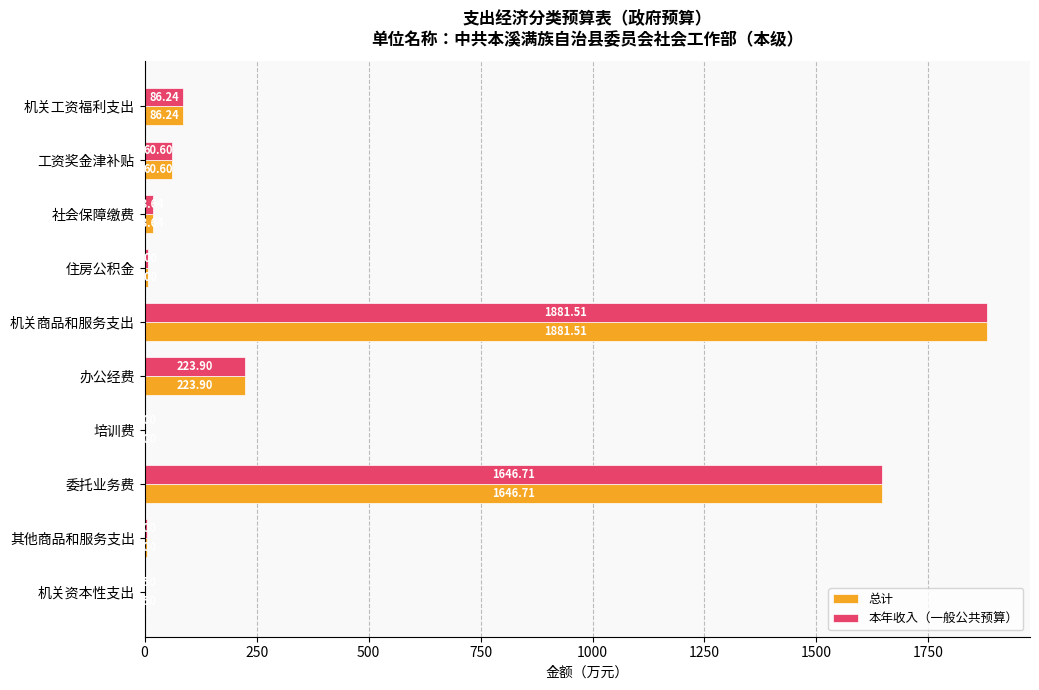

What is the total value across all series at 办公经费?

447.8